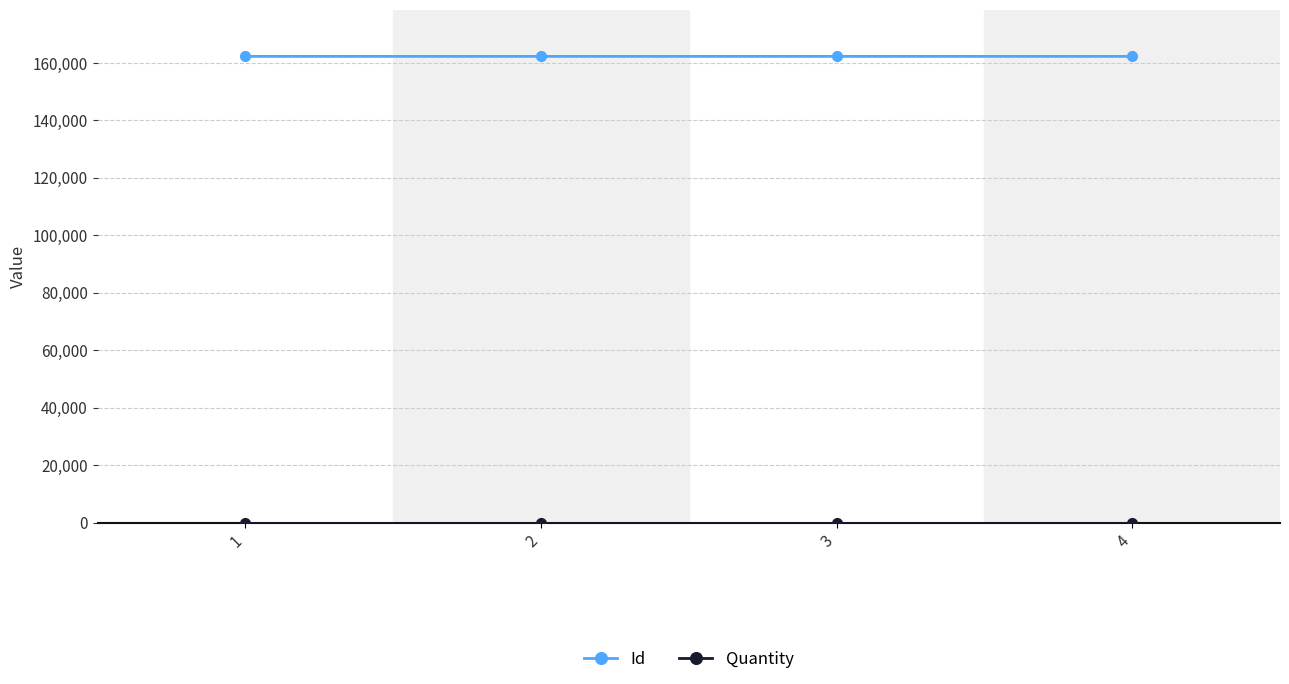

Which series has the largest total across all categories?

Id